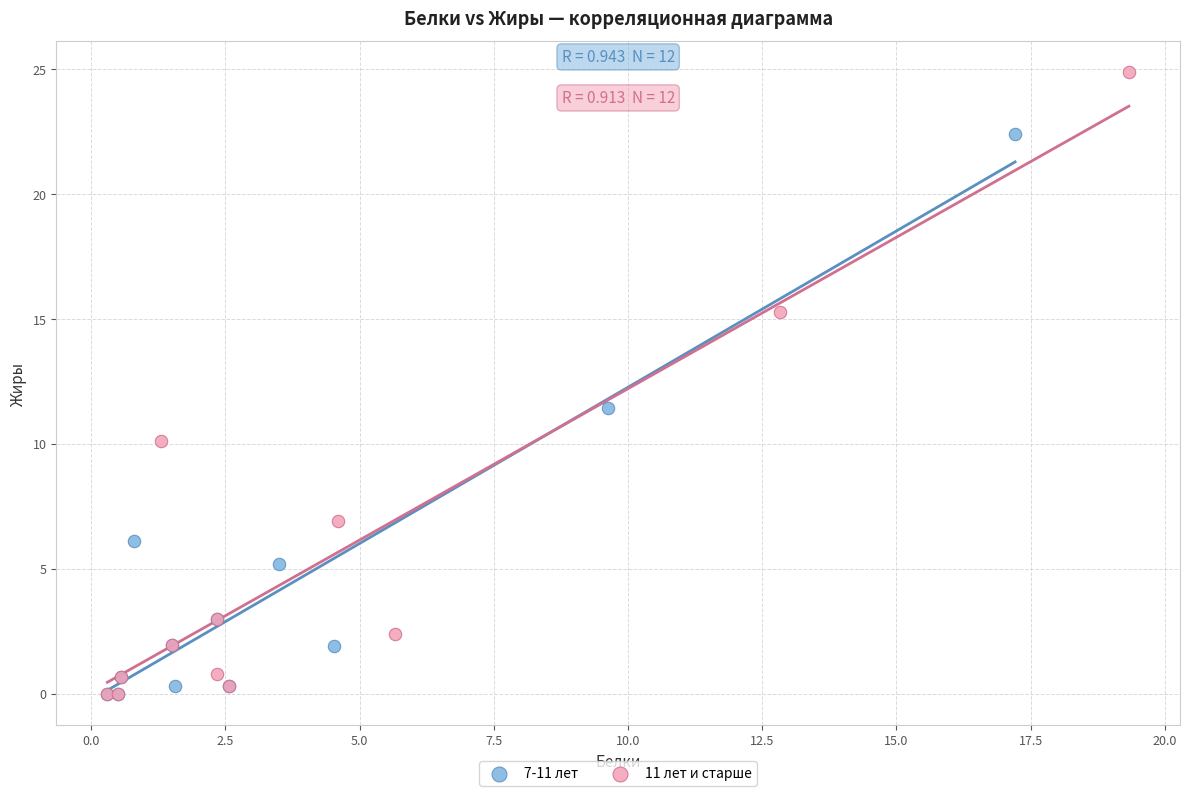

Which series reaches the maximum Y coordinate?

11 лет и старше